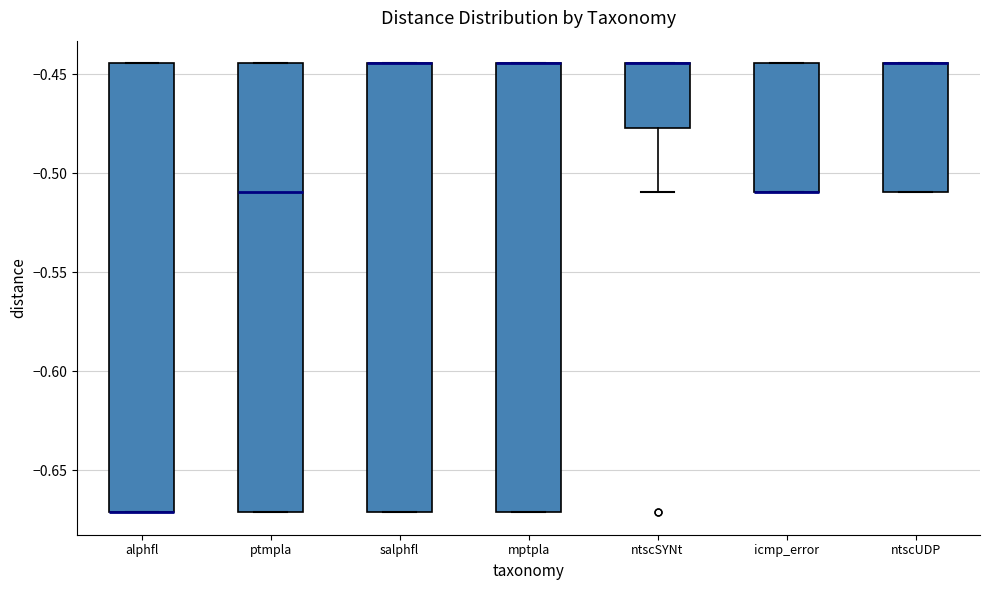

Reading left to right, read every box against the y-axis: the position of its median line, the range the box covers, and the ends of its whiskers. The values are not printed on the chart, so give them approximately, as read against the axis.

alphfl: median -0.670 (drawn on the box's lower edge), box -0.670 to -0.445, whiskers -0.670 to -0.445
ptmpla: median -0.510, box -0.670 to -0.445, whiskers -0.670 to -0.445
salphfl: median -0.445 (drawn on the box's upper edge), box -0.670 to -0.445, whiskers -0.670 to -0.445
mptpla: median -0.445 (drawn on the box's upper edge), box -0.670 to -0.445, whiskers -0.670 to -0.445
ntscSYNt: median -0.445 (drawn on the box's upper edge), box -0.475 to -0.445, whiskers -0.510 to -0.445
icmp_error: median -0.510 (drawn on the box's lower edge), box -0.510 to -0.445, whiskers -0.510 to -0.445
ntscUDP: median -0.445 (drawn on the box's upper edge), box -0.510 to -0.445, whiskers -0.510 to -0.445